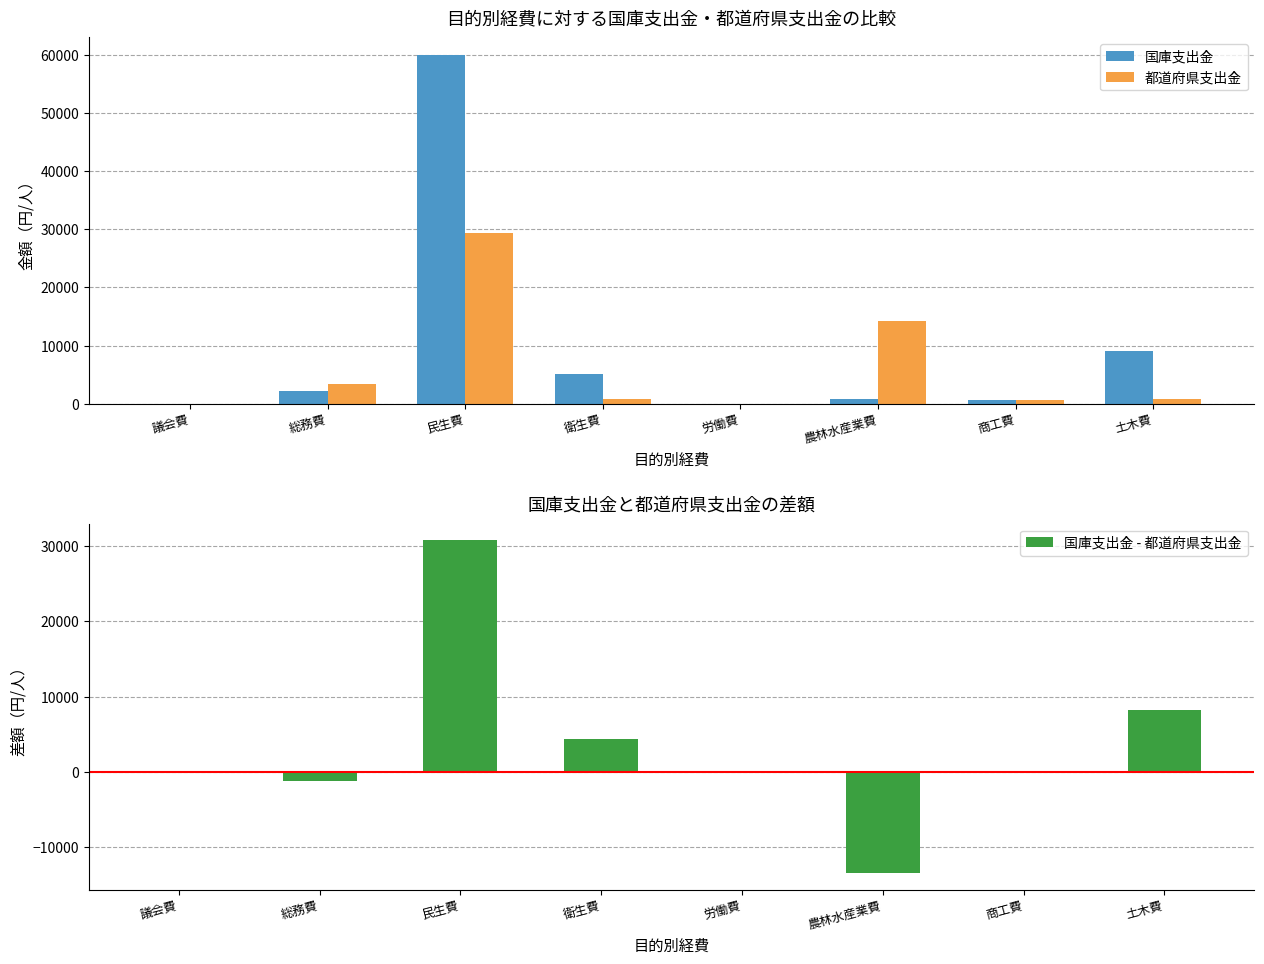

The value of 国庫支出金 - 都道府県支出金 at 土木費 is 8236. True or false?

True